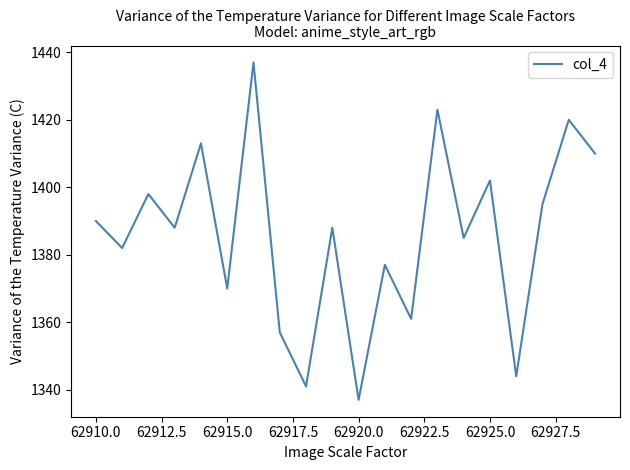

What is the difference between the maximum and minimum values?

100